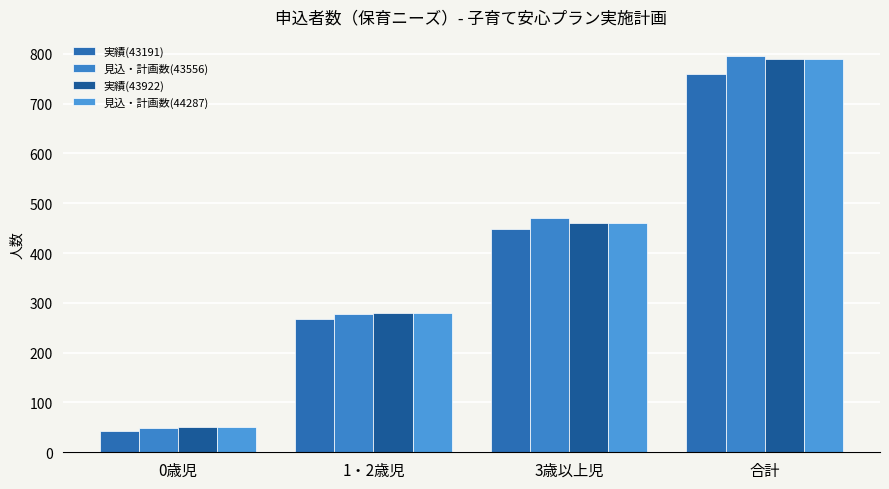

What are all the series names shown in the legend?

実績(43191), 見込・計画数(43556), 実績(43922), 見込・計画数(44287)